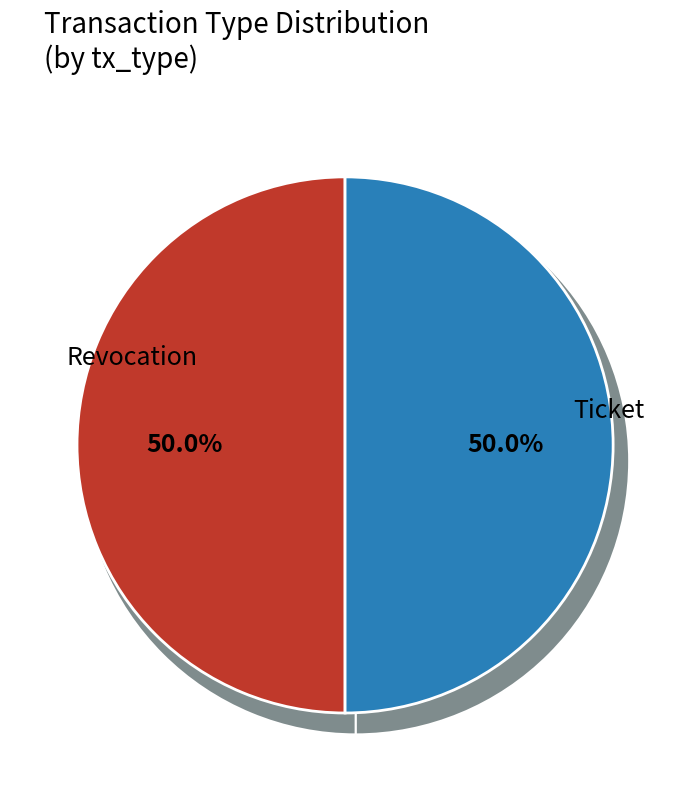

Which slice is the smallest?

Ticket